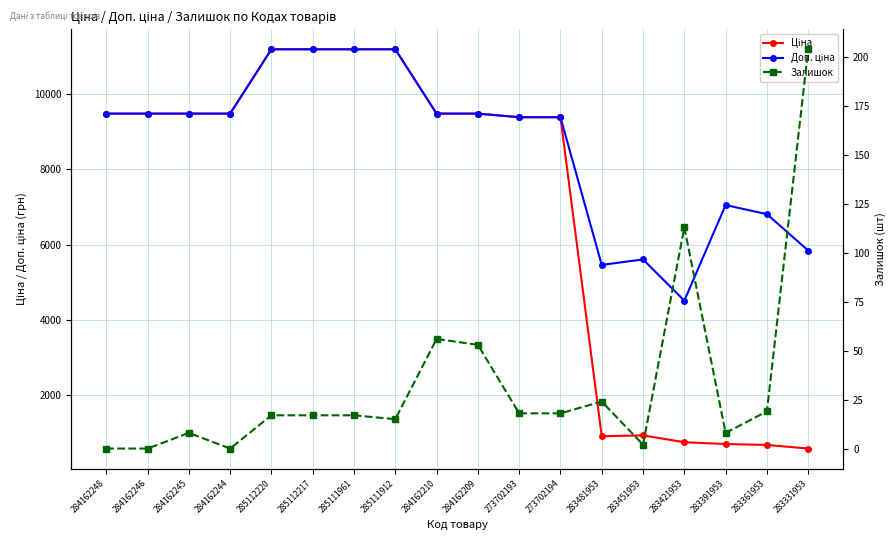

At which category is the sum across all series the highest?

285112220